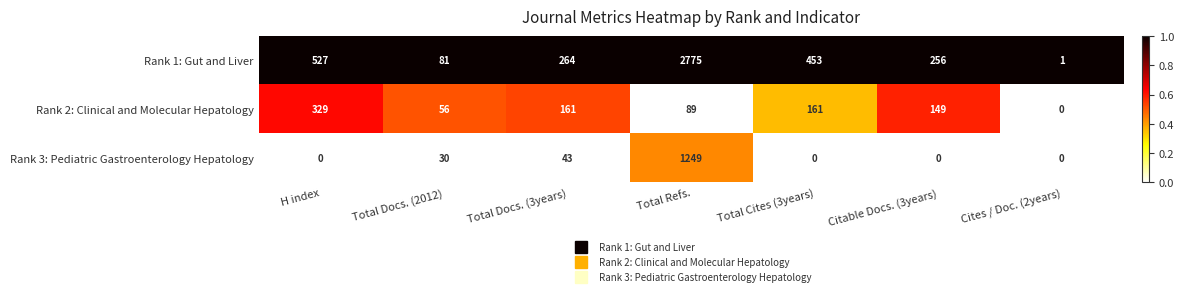

Rank the series by their maximum value, from highest to lowest.

Rank 1: Gut and Liver, Rank 3: Pediatric Gastroenterology Hepatology, Rank 2: Clinical and Molecular Hepatology